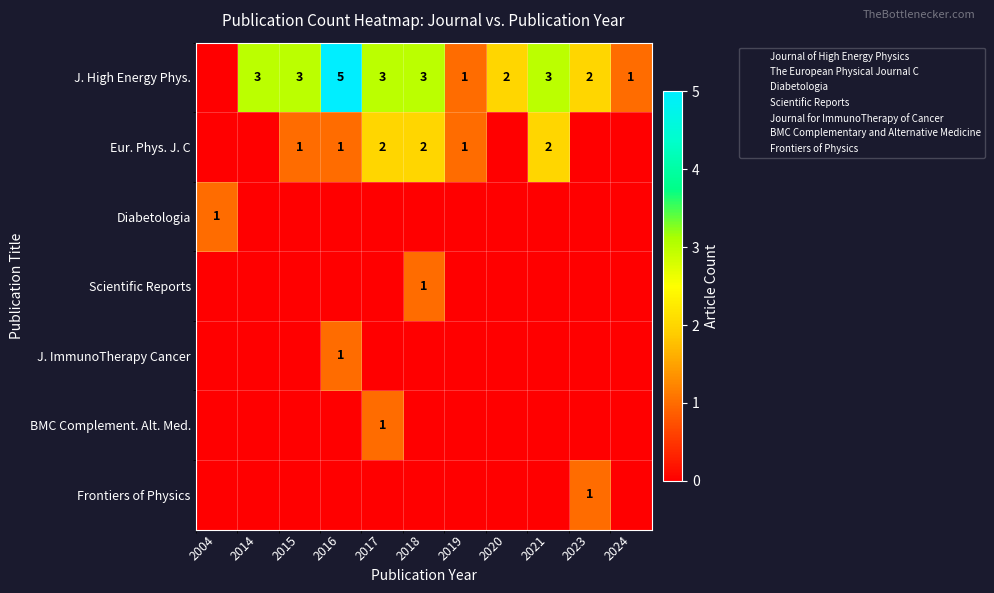

Which series changed the most between 2015 and 2019?

J. High Energy Phys.